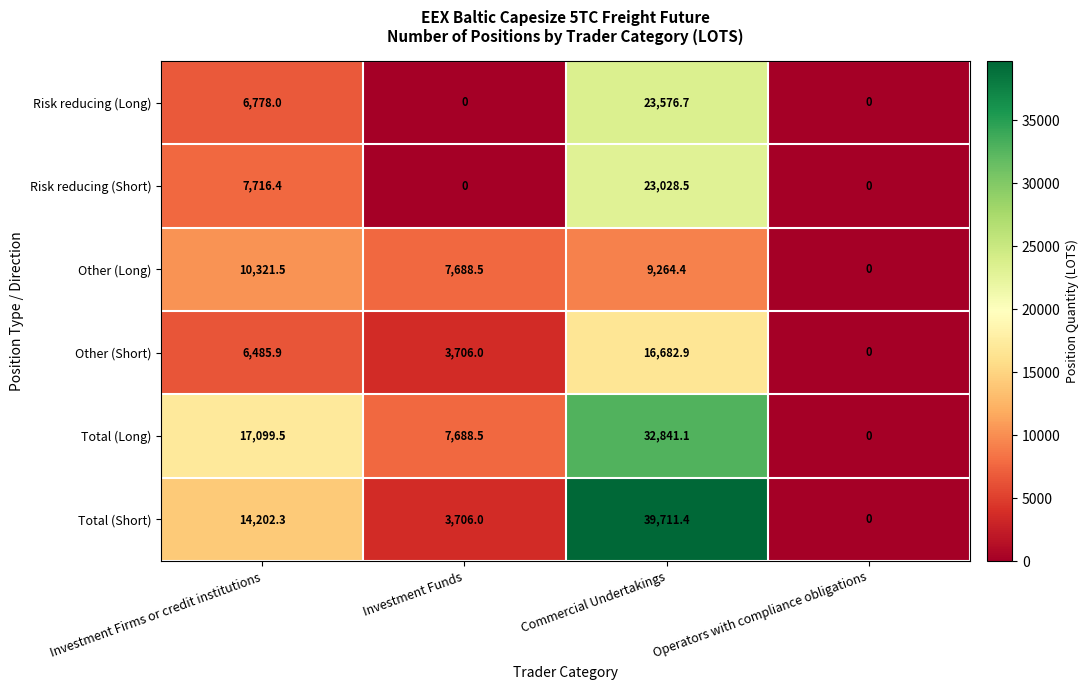

Which series has the widest spread of values?

Total (Short)